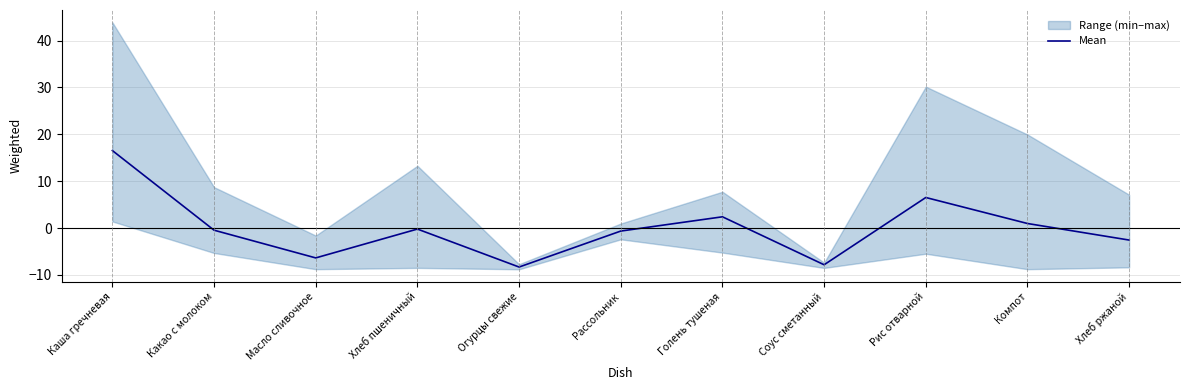

What is the minimum value shown in the chart?

-8.3